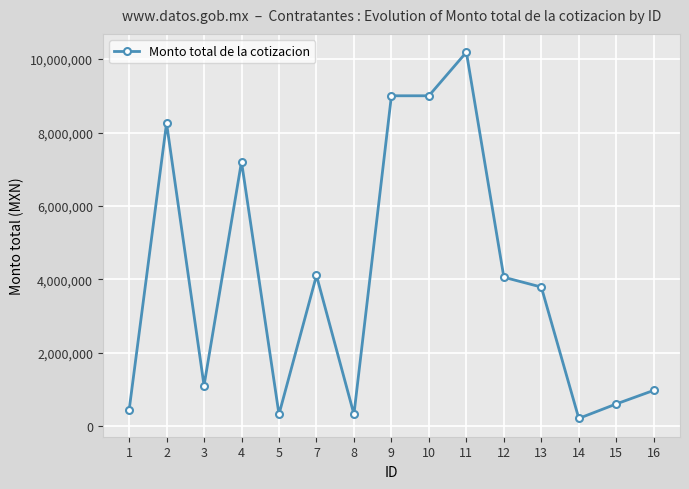

True or false: the data has more than 1 interior local peaks.

True